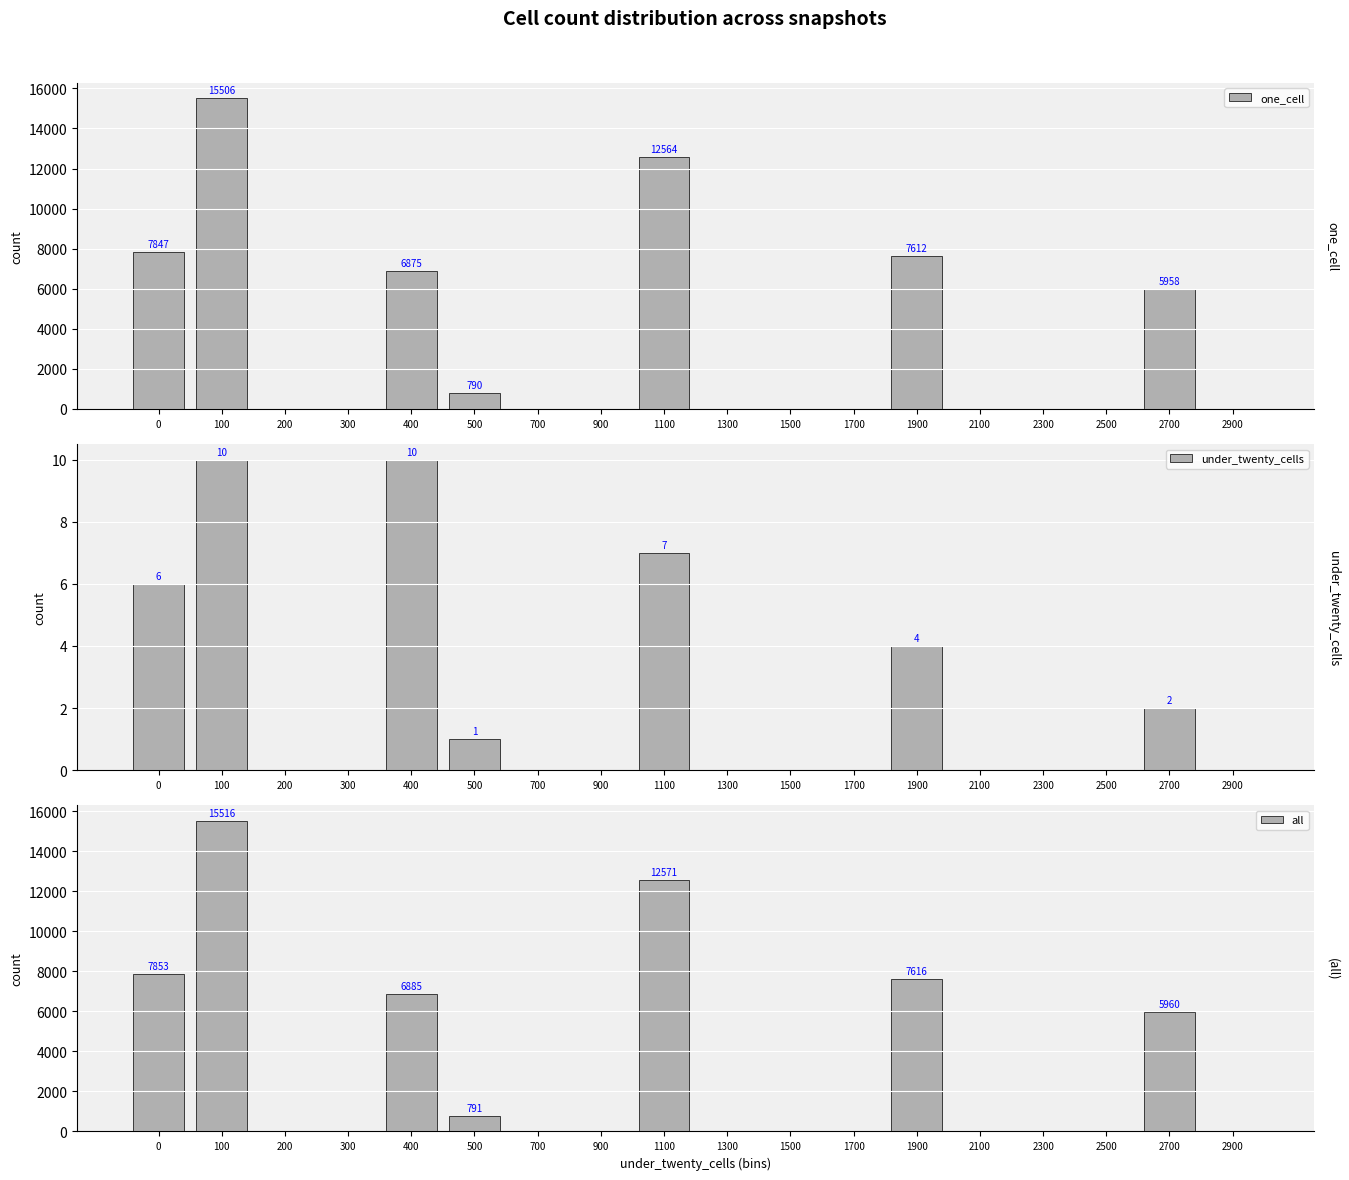

How many values in the under_twenty_cells series exceed 0?

7